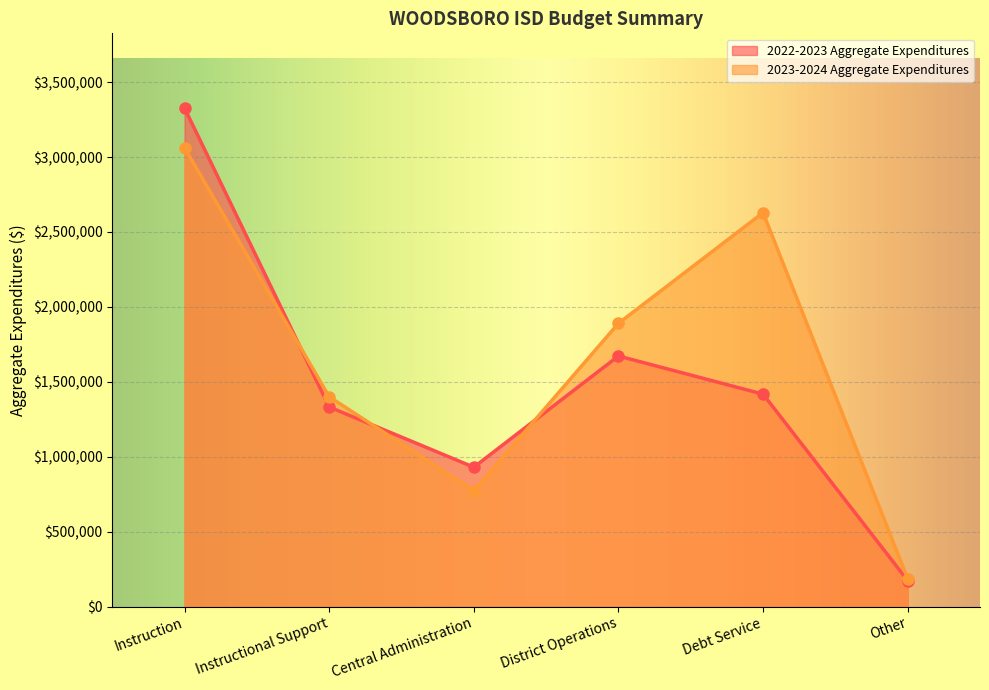

Which series has the largest total across all categories?

2023-2024 Aggregate Expenditures